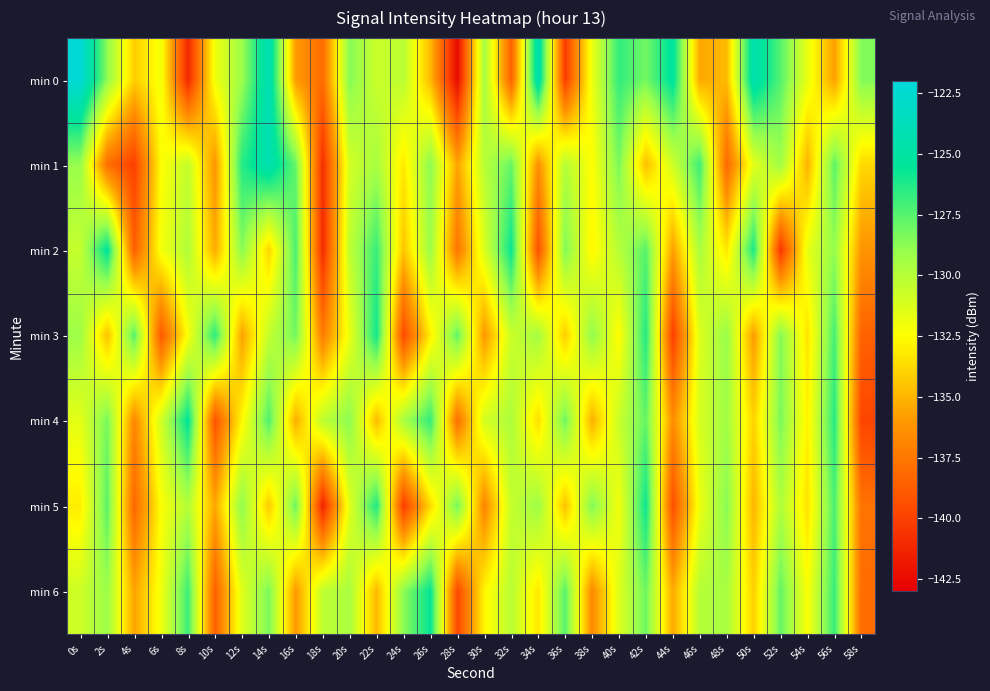

List the series in order of their peak value, highest first.

min 0, min 1, min 2, min 4, min 6, min 5, min 3